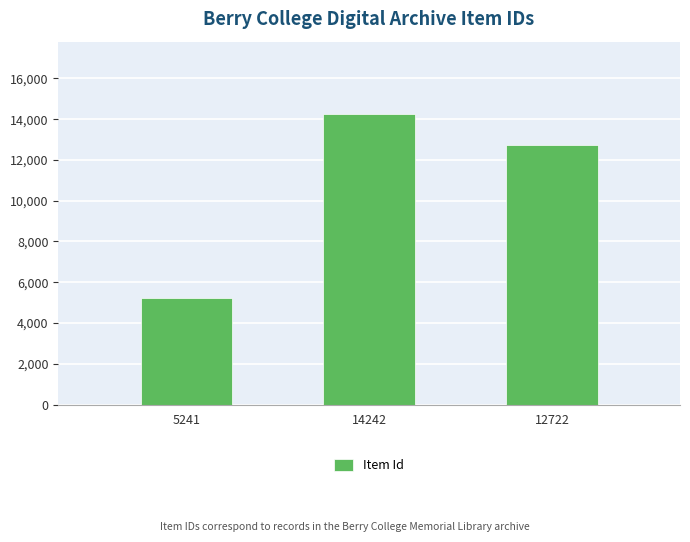

What position from the right is 14242?

2